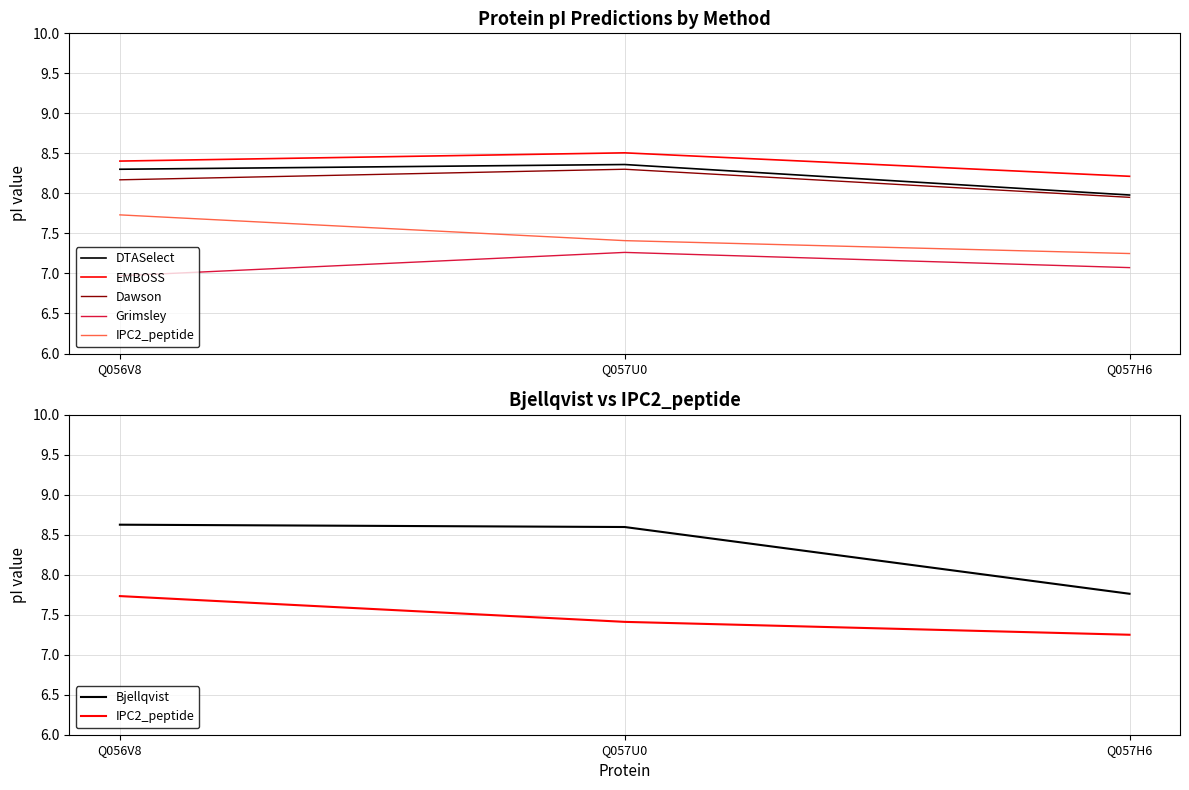

What is the difference between the Bjellqvist values at Q056V8 and Q057H6?

0.9